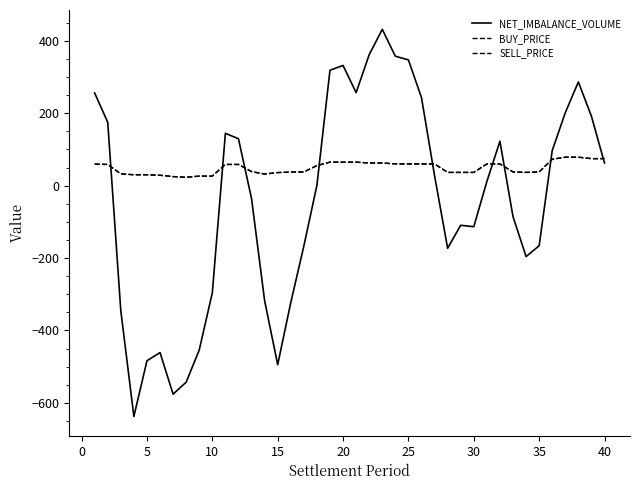

How many lines are shown in the chart?

3